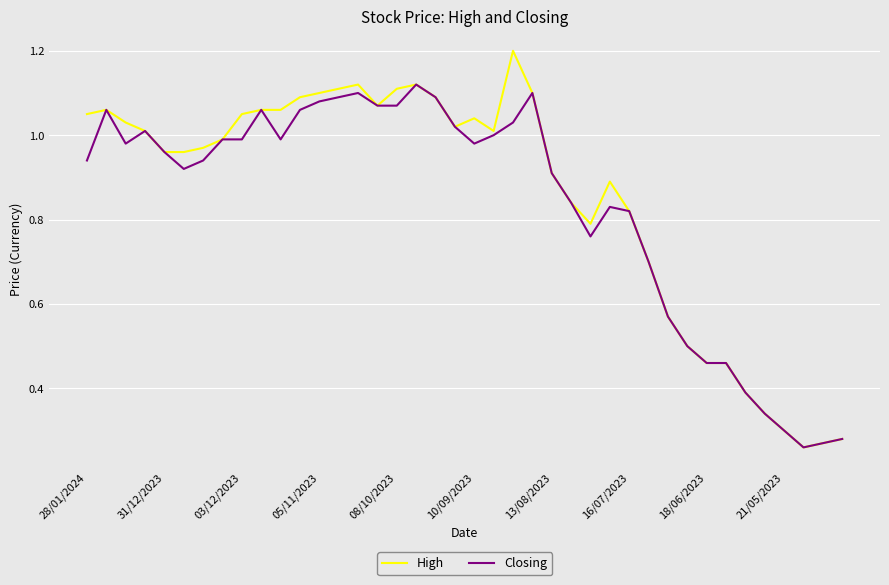

What is the greatest value displayed?

1.2